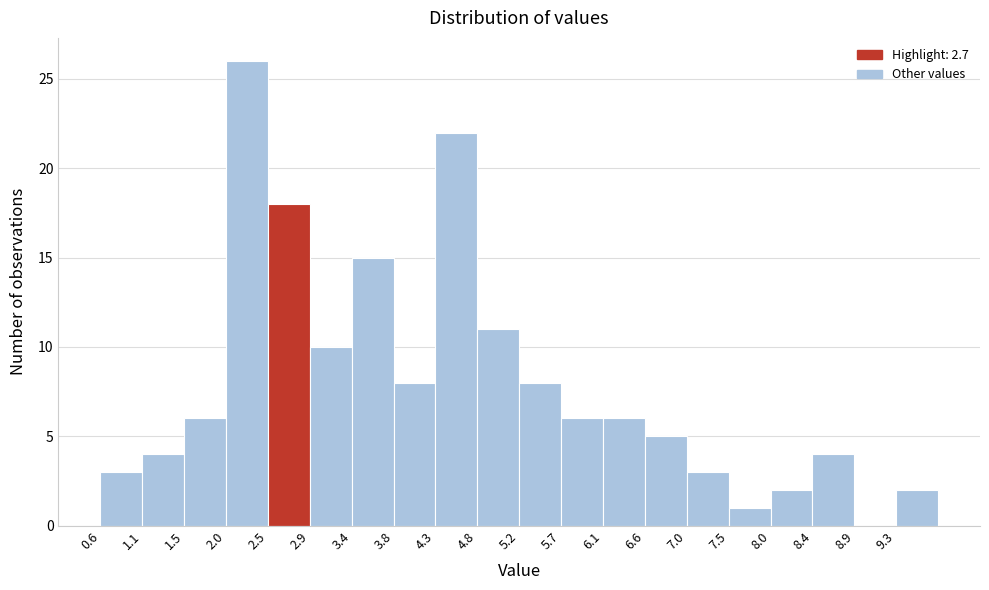

Reading left to right, list every bar in this chart as the range it spans on the x-axis followed by its height. Neither the bar edges nor the heights are printed on the chart, so give them approximately, as read against the axes.

0.65 to 1.10: 3
1.10 to 1.55: 4
1.55 to 2.00: 6
2.00 to 2.45: 26
2.45 to 2.90: 18
2.90 to 3.40: 10
3.40 to 3.85: 15
3.85 to 4.30: 8
4.30 to 4.75: 22
4.75 to 5.20: 11
5.20 to 5.65: 8
5.65 to 6.15: 6
6.15 to 6.60: 6
6.60 to 7.05: 5
7.05 to 7.50: 3
7.50 to 7.95: 1
7.95 to 8.40: 2
8.40 to 8.90: 4
8.90 to 9.35: 0
9.35 to 9.80: 2